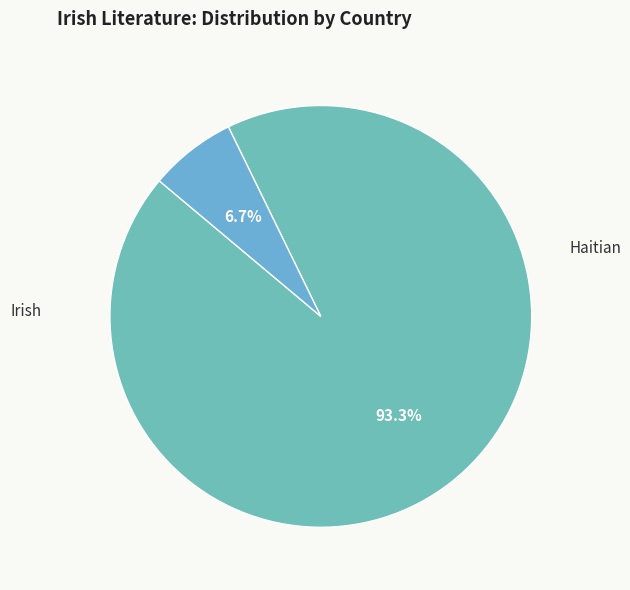

Which slice is the largest?

Irish